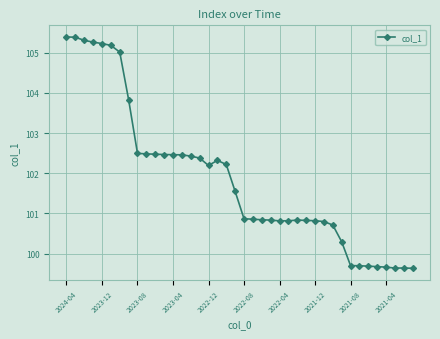

What is the minimum value shown in the chart?

99.6